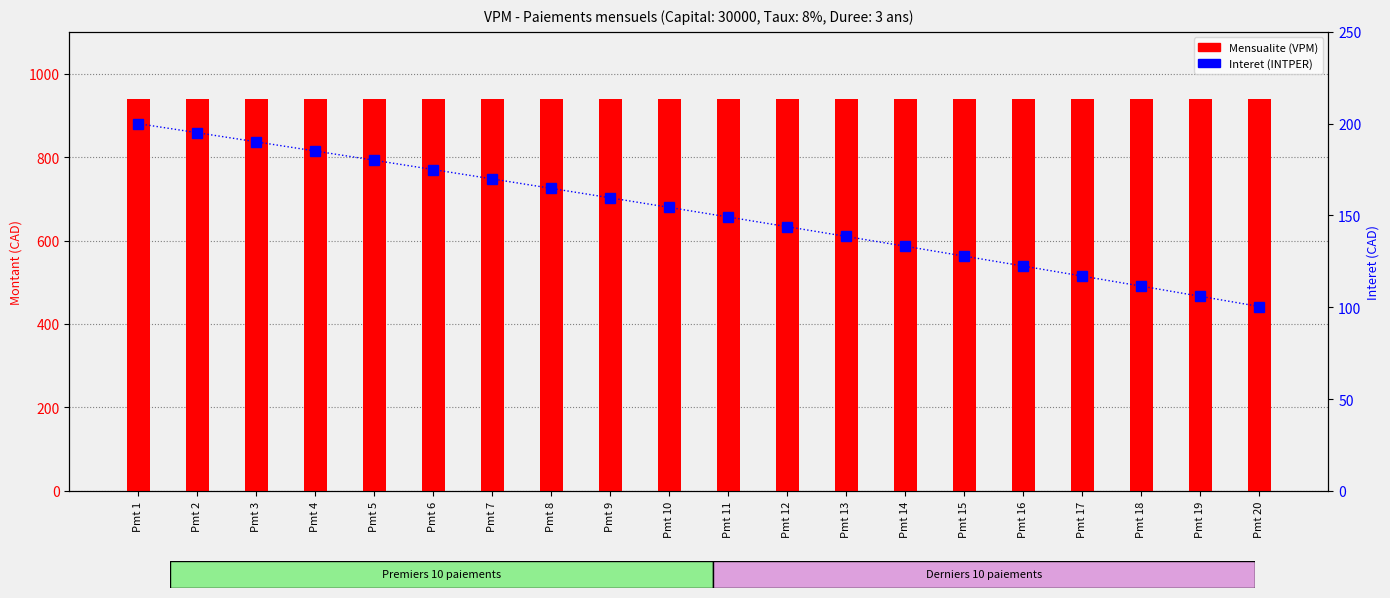

At which category does the chart reach its peak across all series?

Pmt 2